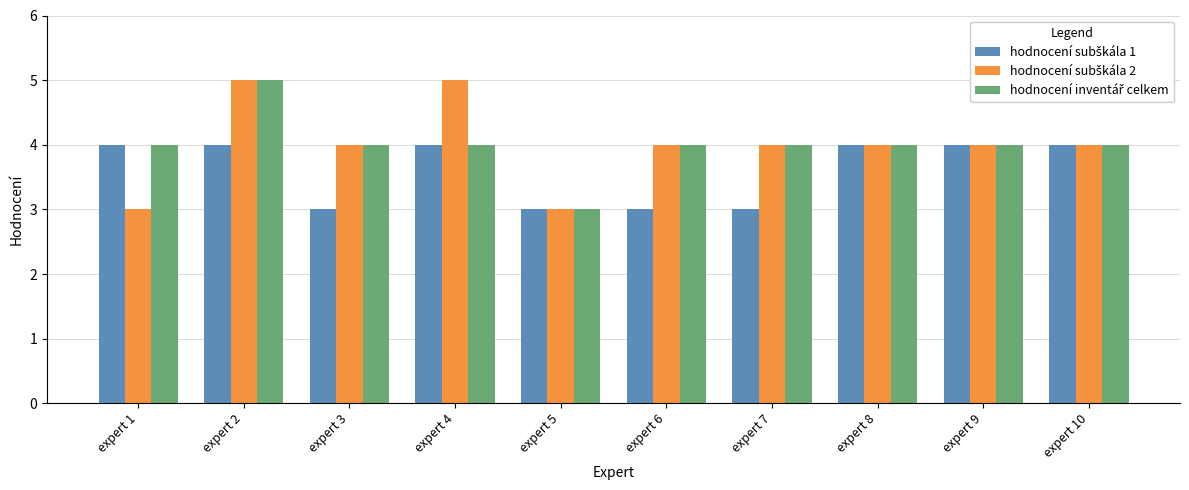

What is the total value across all series at expert 2?

14